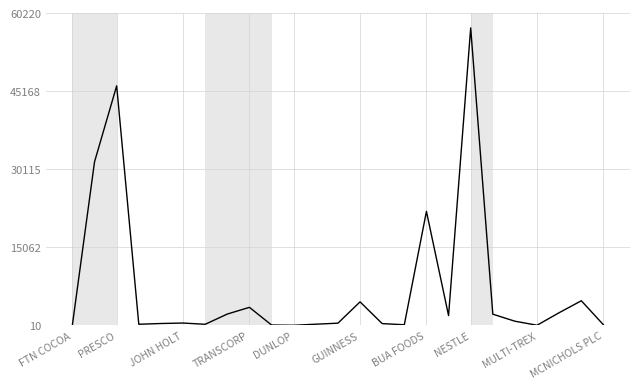

How many distinct data groups are displayed?

1